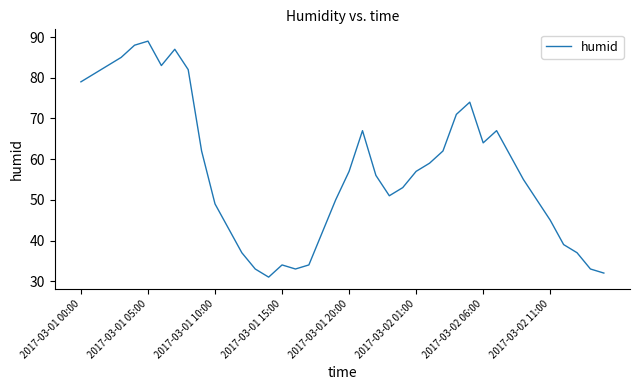

What is the maximum value shown in the chart?

89